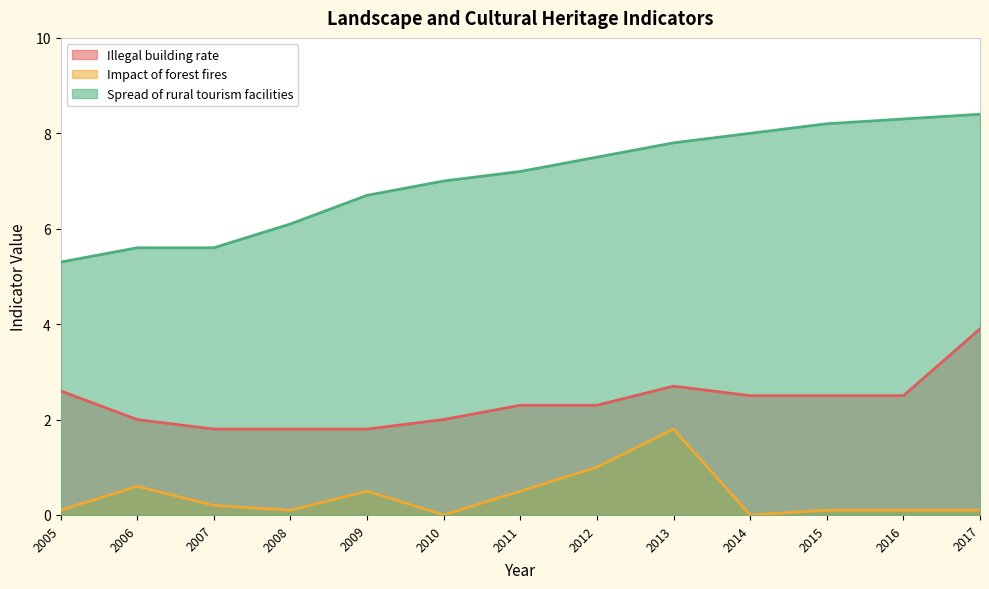

Is it true that Illegal building rate equals 3.0 at 2012?

False